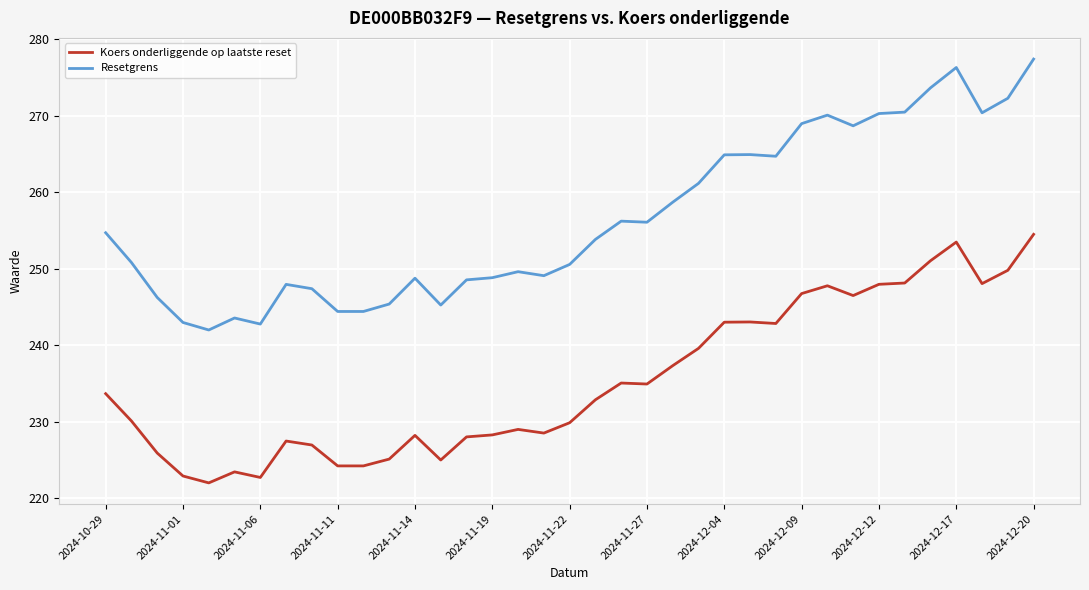

What is the difference between the maximum and minimum values in the Resetgrens series?

35.4